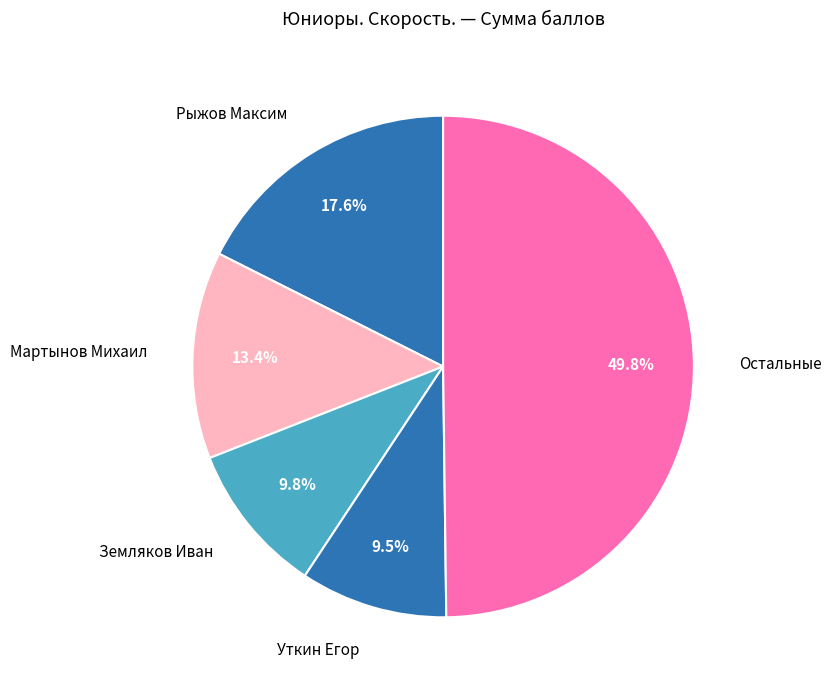

Combined, do Мартынов Михаил and Земляков Иван account for over 50%?

No